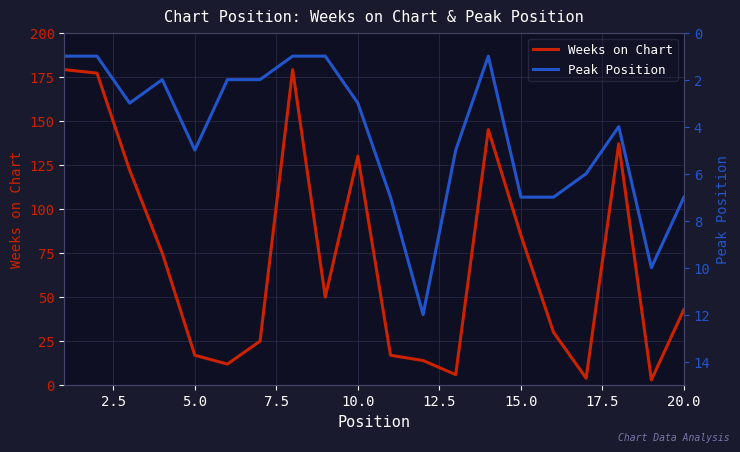

What is the sum of all Weeks on Chart values?

1450